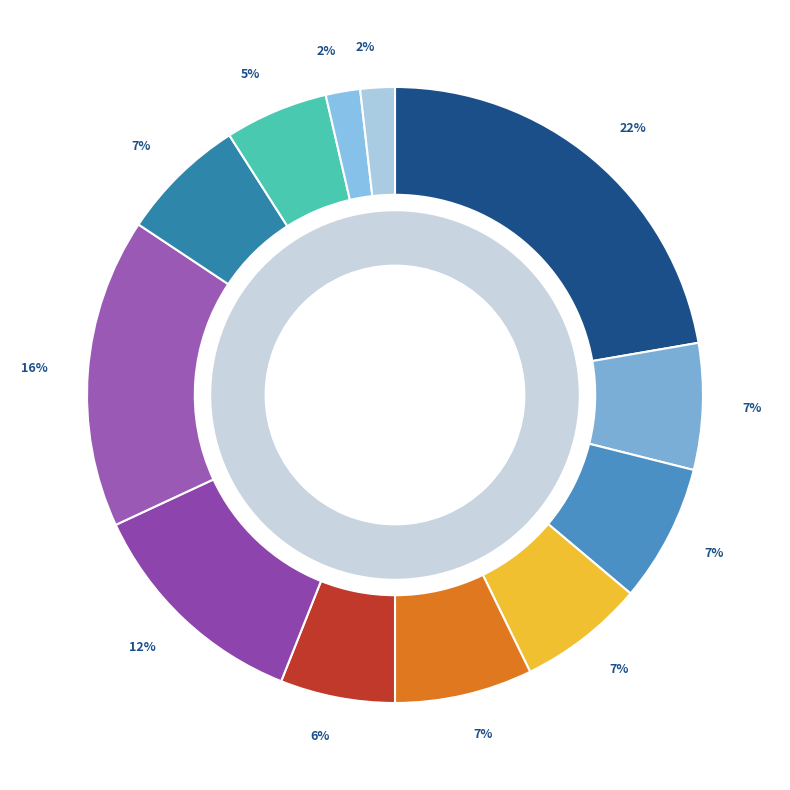

Does Каша молочная овсяная represent more than half of the total?

No